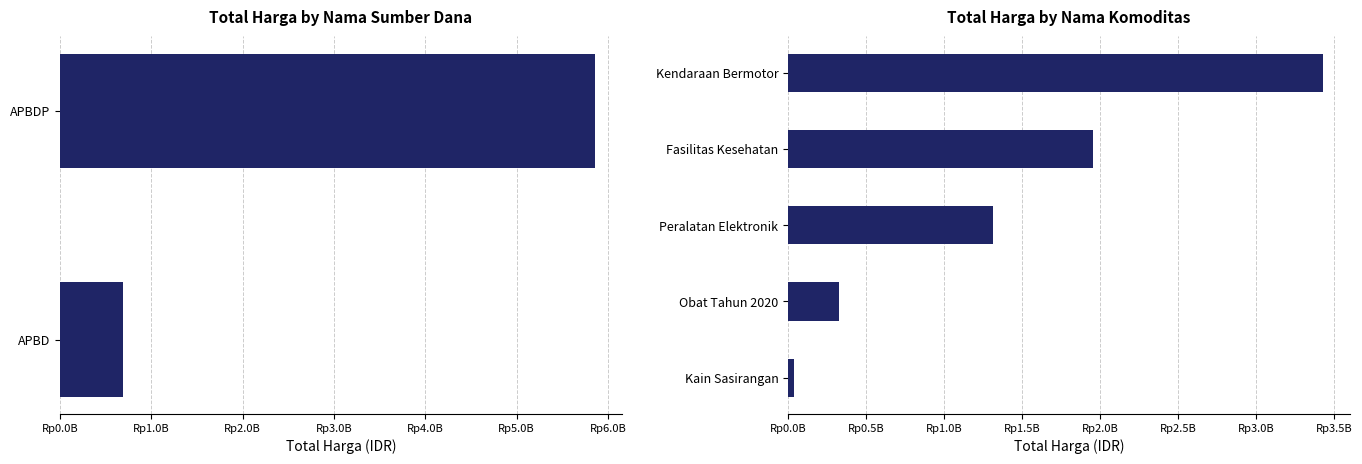

Reading right to left, extract all data points from this chart.

3428562100	1953597940	1310271800	323154170	38075000